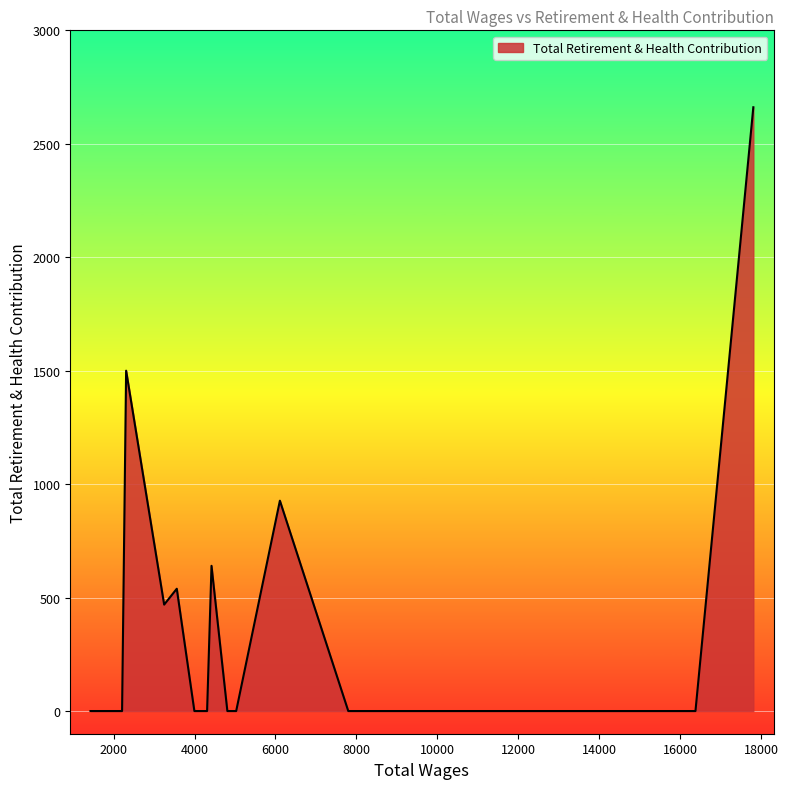

What is the greatest value displayed?

2661